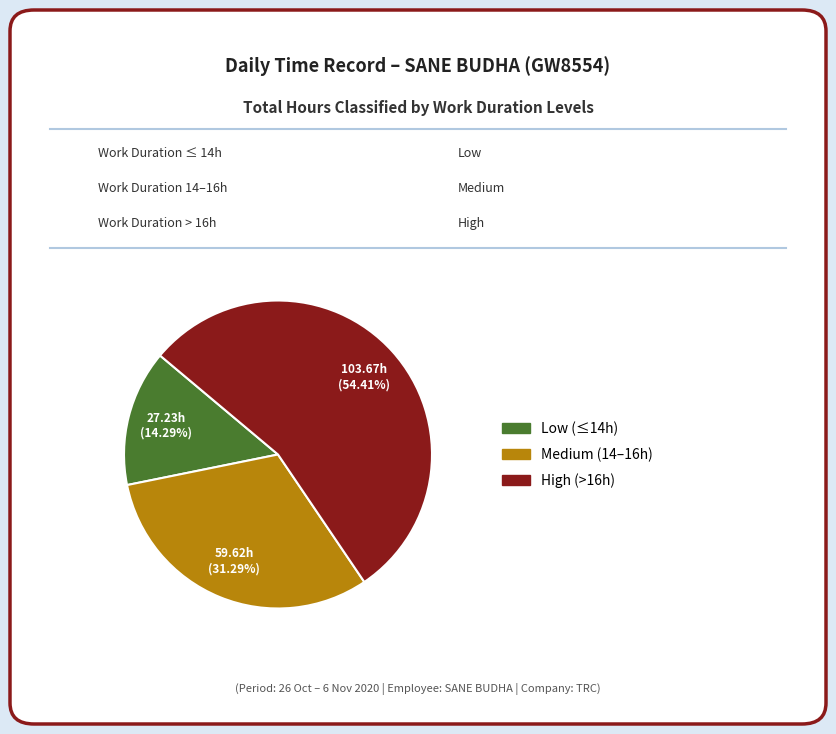

Count the number of slices in the pie.

3